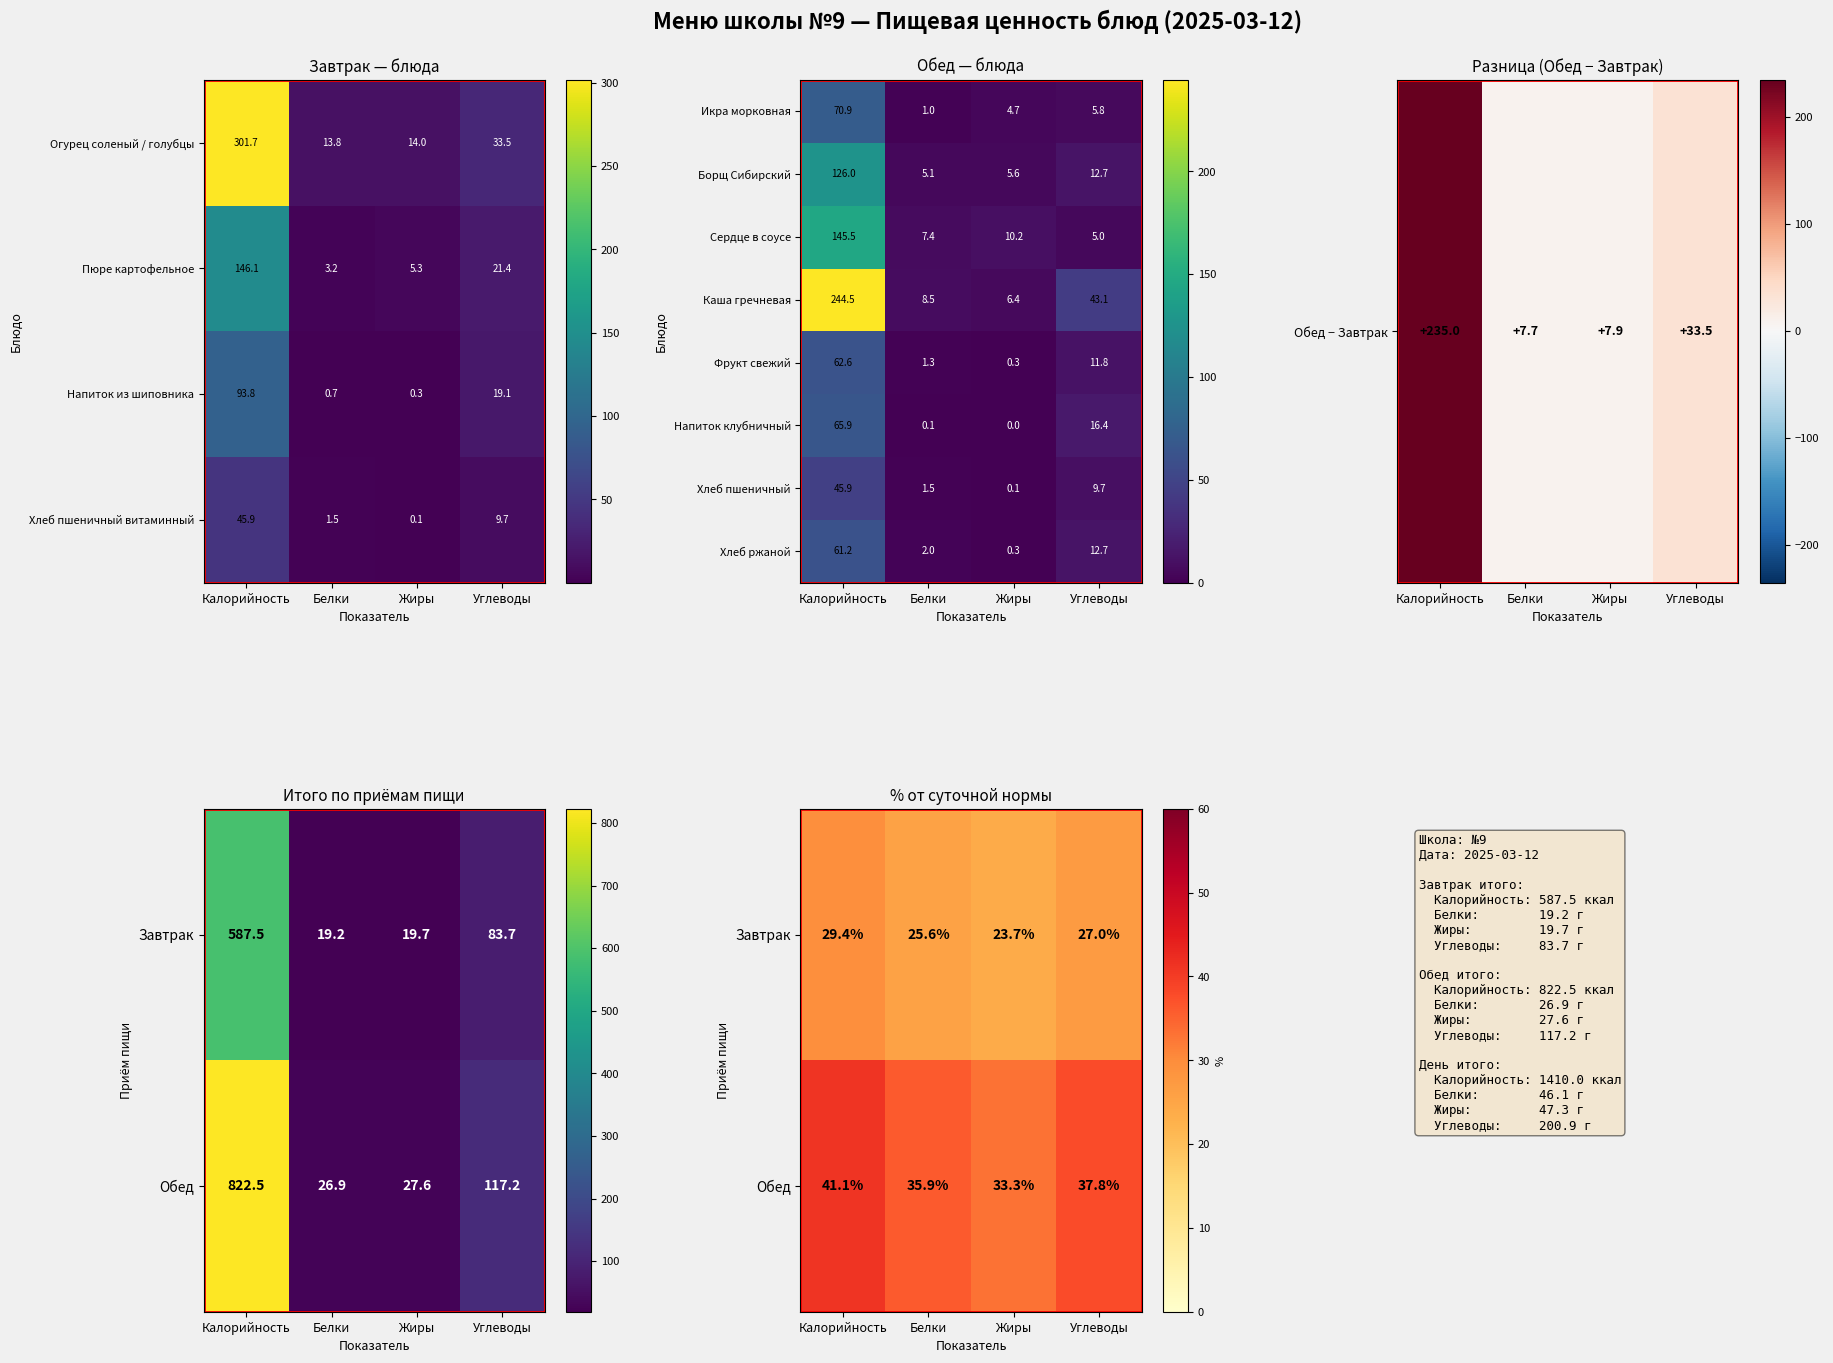

List the labels in order of Сердце в соусе value, largest first.

Калорийность, Жиры, Белки, Углеводы